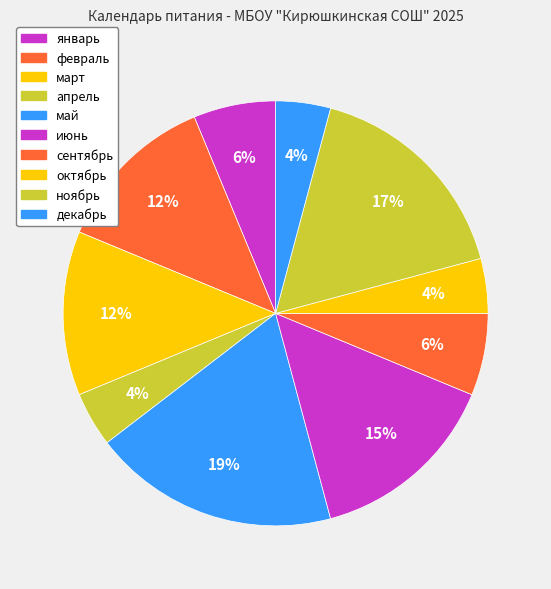

To the nearest percent, what is the difference between the largest and smallest slice percentages?

15%